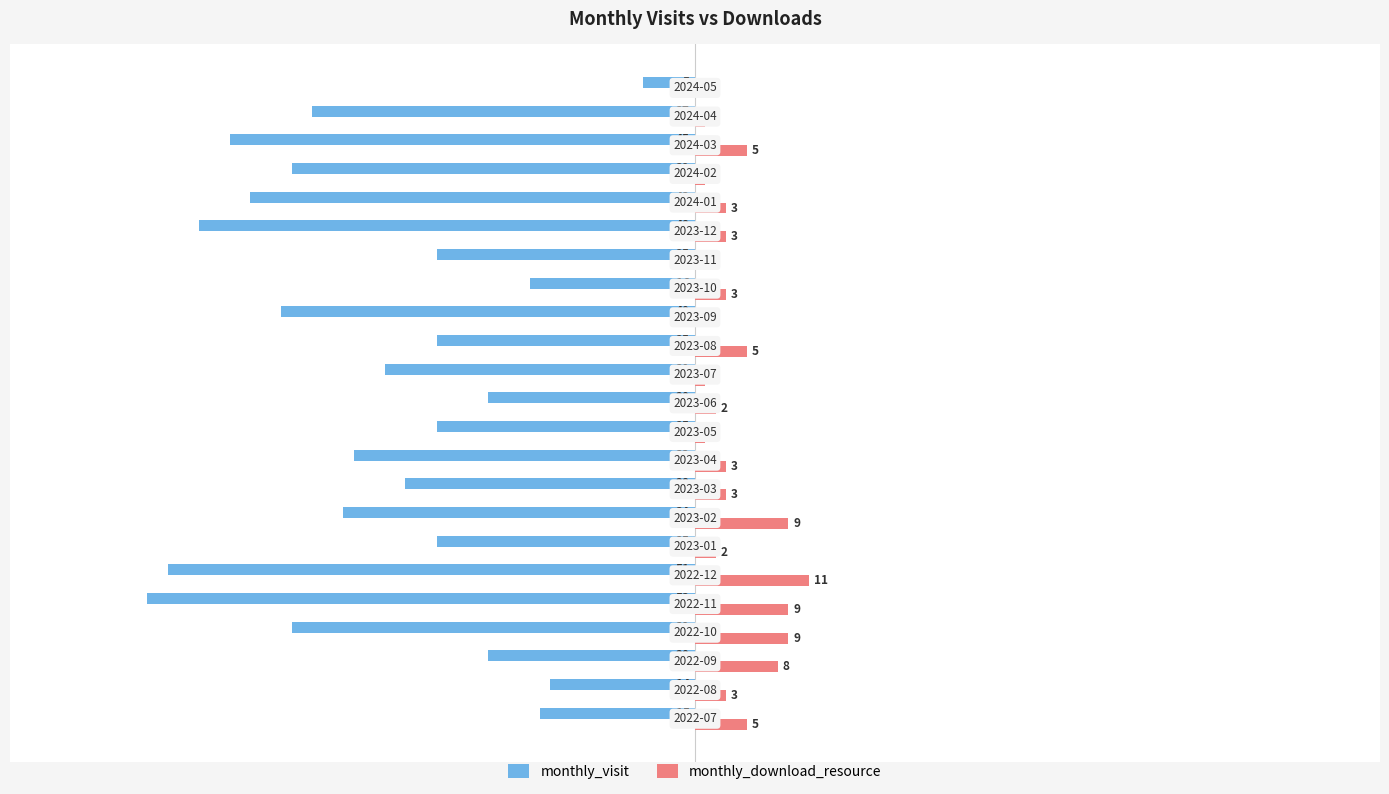

What is the maximum value for monthly_visit?

-5